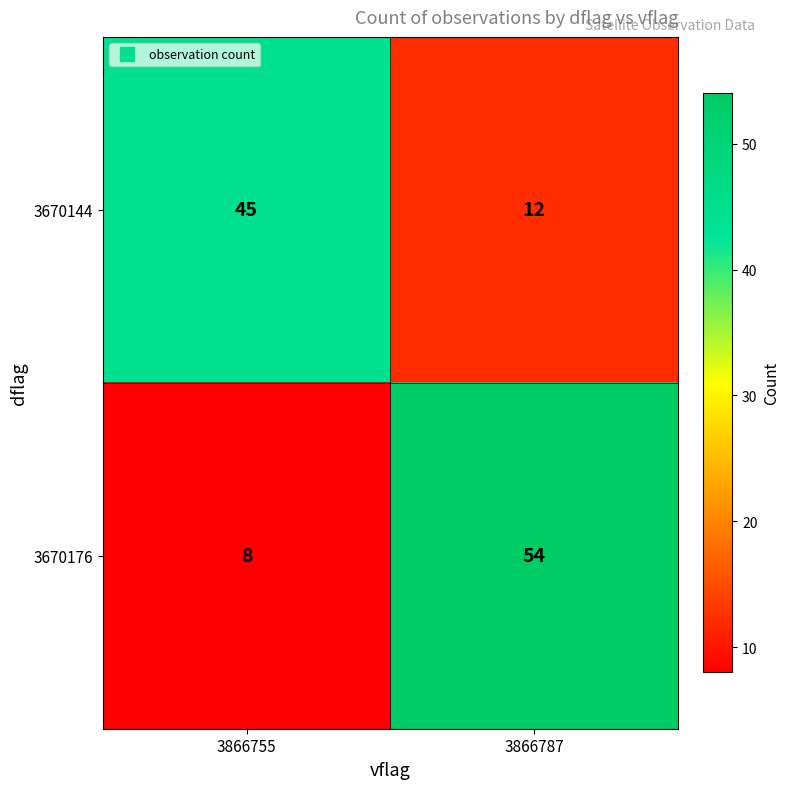

What is the difference between the 3670144 values at 3866787 and 3866755?

33